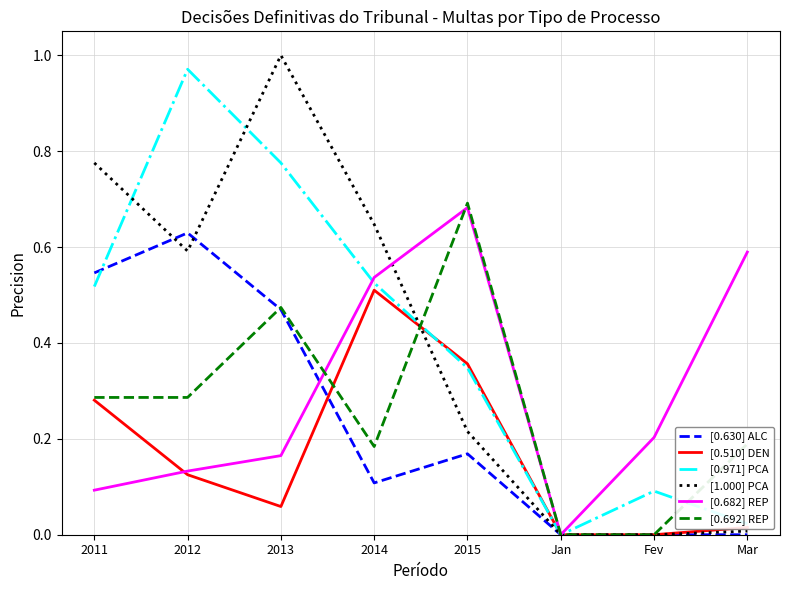

Is it true that [1.000] PCA equals 0.2 at 2015?

True